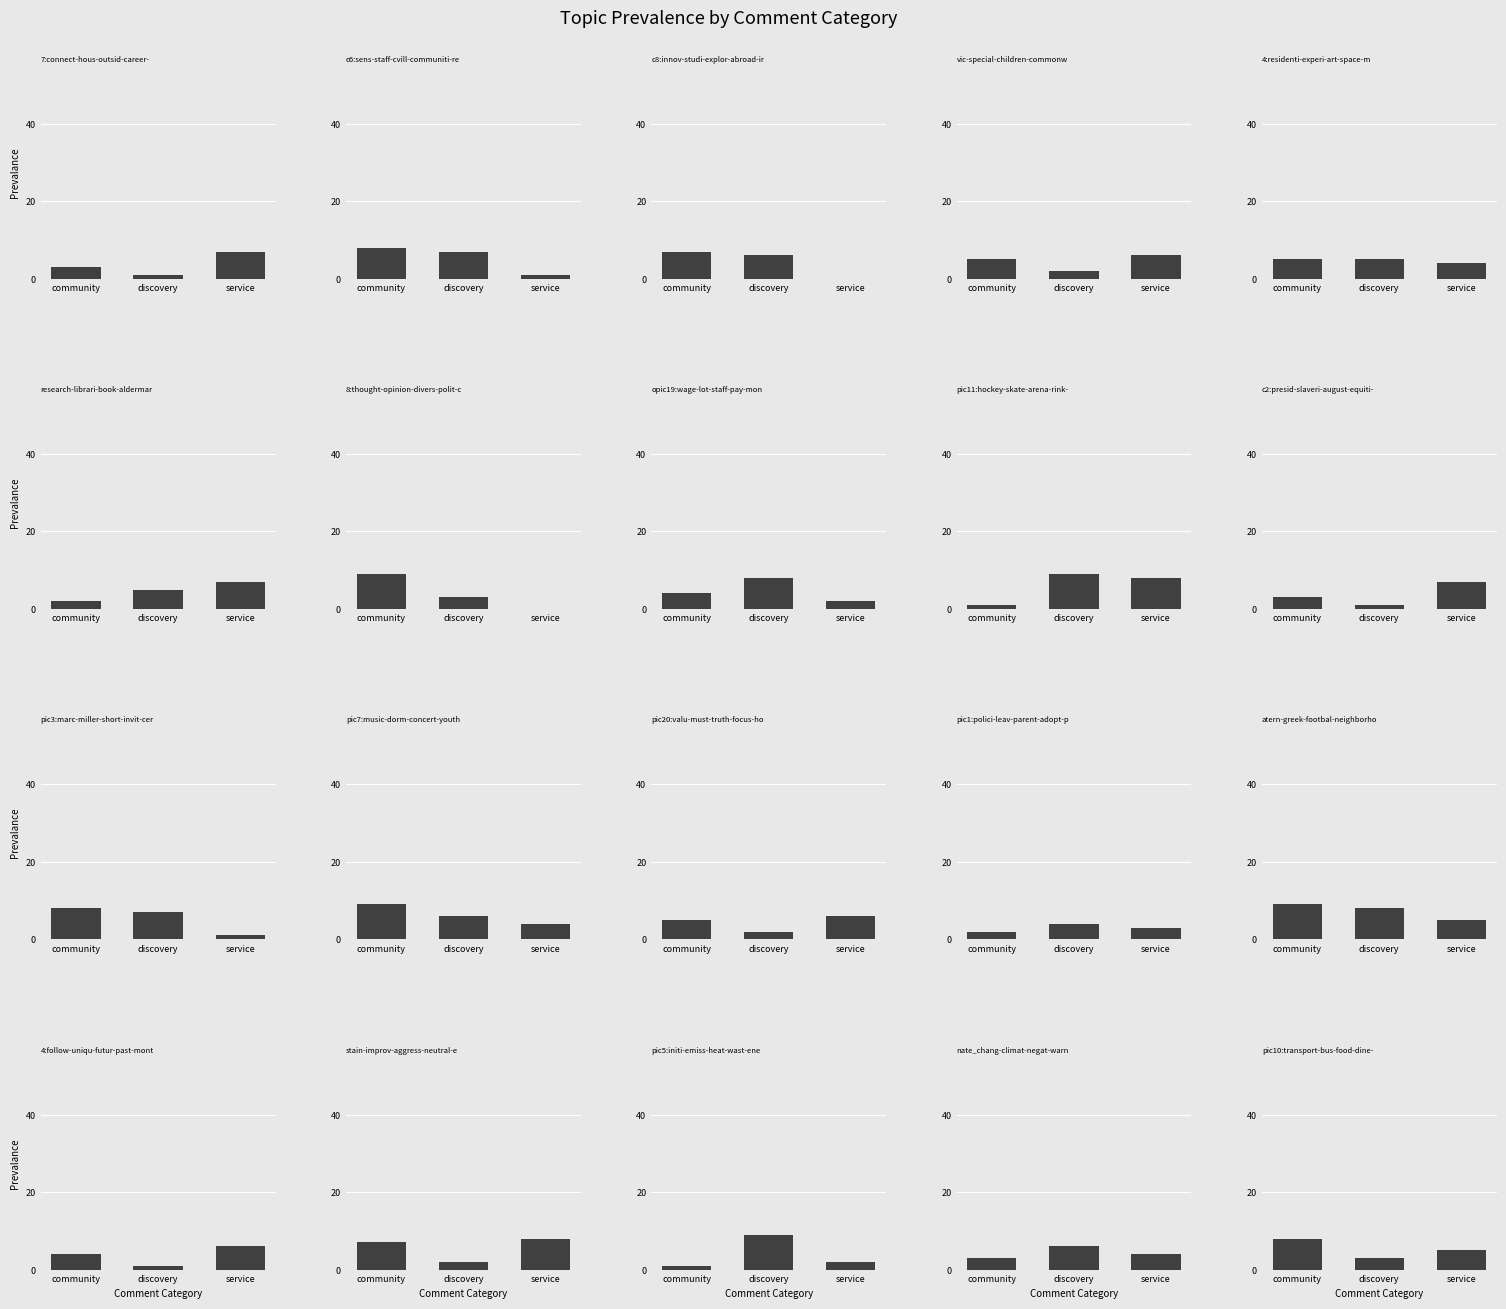

Between discovery and community, which is larger?

community